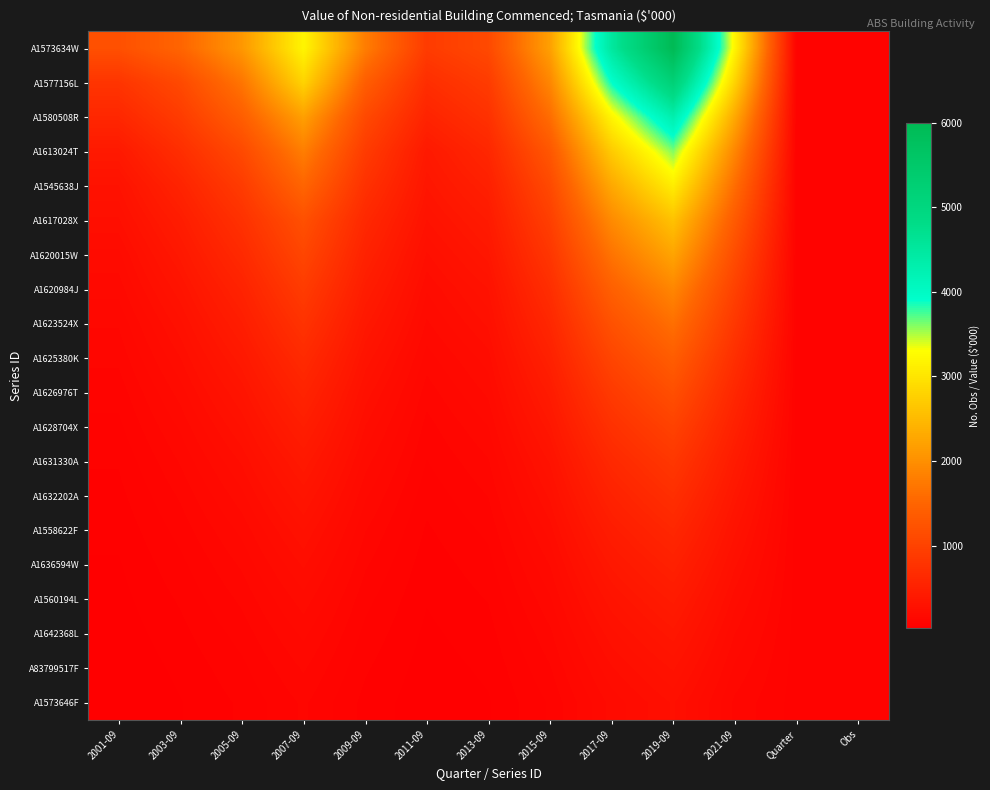

Reading left to right, transcribe all the data shown in this chart.

A1573634W: 2001-09=1200	2003-09=1500	2005-09=2100	2007-09=3200	2009-09=1800	2011-09=900	2013-09=1100	2015-09=2200	2017-09=4500	2019-09=6000	2021-09=3200	Quarter=81	Obs=81
A1577156L: 2001-09=800	2003-09=1100	2005-09=1700	2007-09=2800	2009-09=1400	2011-09=700	2013-09=900	2015-09=1900	2017-09=3900	2019-09=5200	2021-09=2800	Quarter=81	Obs=81
A1580508R: 2001-09=600	2003-09=900	2005-09=1400	2007-09=2200	2009-09=1100	2011-09=550	2013-09=750	2015-09=1600	2017-09=3200	2019-09=4300	2021-09=2300	Quarter=81	Obs=81
A1613024T: 2001-09=400	2003-09=700	2005-09=1100	2007-09=1800	2009-09=900	2011-09=400	2013-09=600	2015-09=1300	2017-09=2700	2019-09=3600	2021-09=1900	Quarter=81	Obs=81
A1545638J: 2001-09=300	2003-09=550	2005-09=900	2007-09=1500	2009-09=750	2011-09=350	2013-09=500	2015-09=1100	2017-09=2300	2019-09=3100	2021-09=1600	Quarter=81	Obs=81
A1617028X: 2001-09=250	2003-09=450	2005-09=750	2007-09=1200	2009-09=620	2011-09=300	2013-09=420	2015-09=950	2017-09=1950	2019-09=2600	2021-09=1350	Quarter=81	Obs=81
A1620015W: 2001-09=200	2003-09=380	2005-09=640	2007-09=1050	2009-09=530	2011-09=250	2013-09=360	2015-09=820	2017-09=1680	2019-09=2250	2021-09=1150	Quarter=81	Obs=81
A1620984J: 2001-09=170	2003-09=320	2005-09=540	2007-09=900	2009-09=450	2011-09=210	2013-09=300	2015-09=700	2017-09=1430	2019-09=1900	2021-09=980	Quarter=81	Obs=81
A1623524X: 2001-09=140	2003-09=270	2005-09=460	2007-09=770	2009-09=380	2011-09=180	2013-09=260	2015-09=600	2017-09=1220	2019-09=1630	2021-09=840	Quarter=81	Obs=81
A1625380K: 2001-09=120	2003-09=230	2005-09=390	2007-09=650	2009-09=320	2011-09=150	2013-09=220	2015-09=510	2017-09=1040	2019-09=1390	2021-09=710	Quarter=81	Obs=81
A1626976T: 2001-09=100	2003-09=195	2005-09=330	2007-09=550	2009-09=270	2011-09=125	2013-09=190	2015-09=430	2017-09=880	2019-09=1180	2021-09=600	Quarter=81	Obs=81
A1628704X: 2001-09=85	2003-09=165	2005-09=280	2007-09=465	2009-09=230	2011-09=105	2013-09=160	2015-09=365	2017-09=745	2019-09=995	2021-09=508	Quarter=81	Obs=81
A1631330A: 2001-09=70	2003-09=140	2005-09=235	2007-09=390	2009-09=195	2011-09=90	2013-09=135	2015-09=305	2017-09=625	2019-09=835	2021-09=427	Quarter=81	Obs=81
A1632202A: 2001-09=60	2003-09=118	2005-09=200	2007-09=330	2009-09=165	2011-09=76	2013-09=115	2015-09=260	2017-09=530	2019-09=710	2021-09=362	Quarter=81	Obs=81
A1558622F: 2001-09=50	2003-09=100	2005-09=168	2007-09=278	2009-09=139	2011-09=64	2013-09=97	2015-09=219	2017-09=448	2019-09=599	2021-09=306	Quarter=81	Obs=81
A1636594W: 2001-09=42	2003-09=84	2005-09=142	2007-09=235	2009-09=118	2011-09=54	2013-09=82	2015-09=185	2017-09=378	2019-09=506	2021-09=259	Quarter=81	Obs=81
A1560194L: 2001-09=36	2003-09=71	2005-09=120	2007-09=198	2009-09=99	2011-09=46	2013-09=69	2015-09=157	2017-09=319	2019-09=427	2021-09=218	Quarter=81	Obs=81
A1642368L: 2001-09=30	2003-09=60	2005-09=101	2007-09=167	2009-09=84	2011-09=39	2013-09=58	2015-09=132	2017-09=270	2019-09=361	2021-09=184	Quarter=81	Obs=81
A83799517F: 2001-09=25	2003-09=50	2005-09=85	2007-09=141	2009-09=71	2011-09=33	2013-09=49	2015-09=112	2017-09=228	2019-09=305	2021-09=156	Quarter=81	Obs=81
A1573646F: 2001-09=21	2003-09=43	2005-09=72	2007-09=119	2009-09=60	2011-09=28	2013-09=42	2015-09=94	2017-09=193	2019-09=258	2021-09=132	Quarter=81	Obs=81